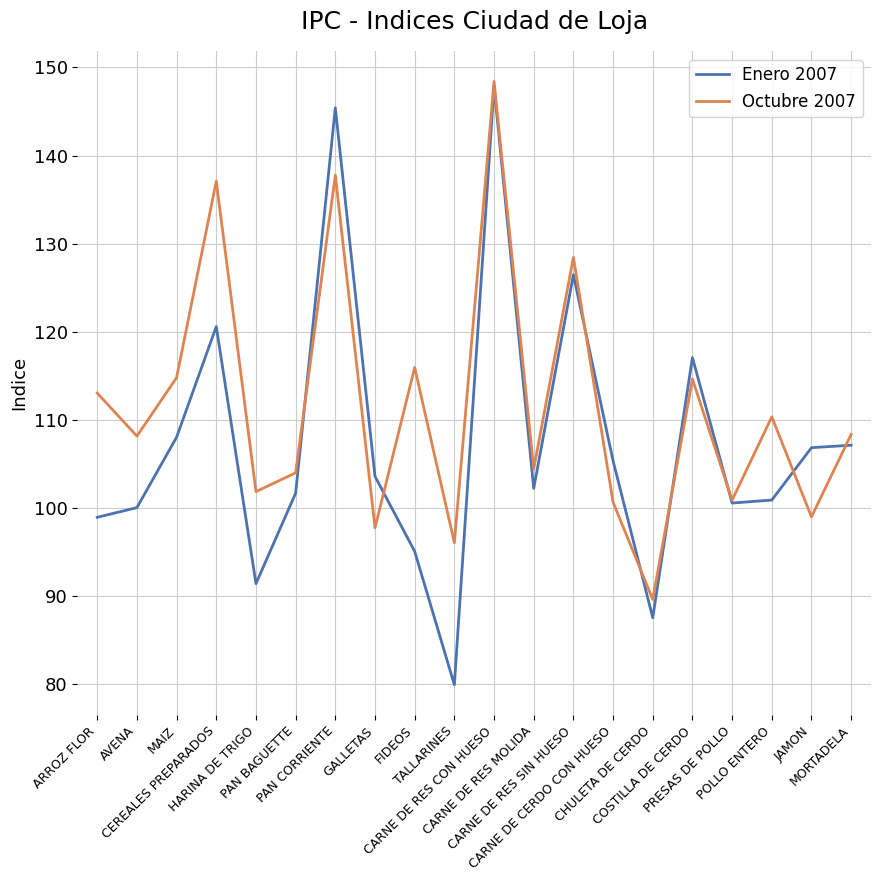

The value of Octubre 2007 at TALLARINES is 96.0. True or false?

True